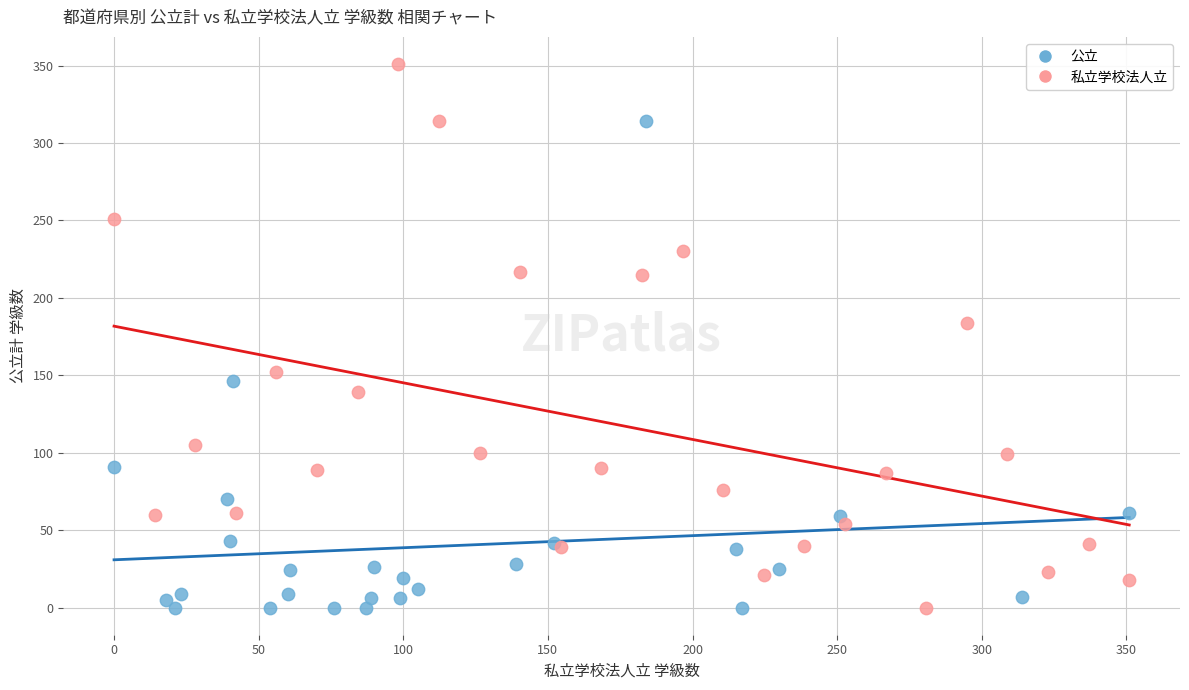

Which series contains the highest Y value?

私立学校法人立